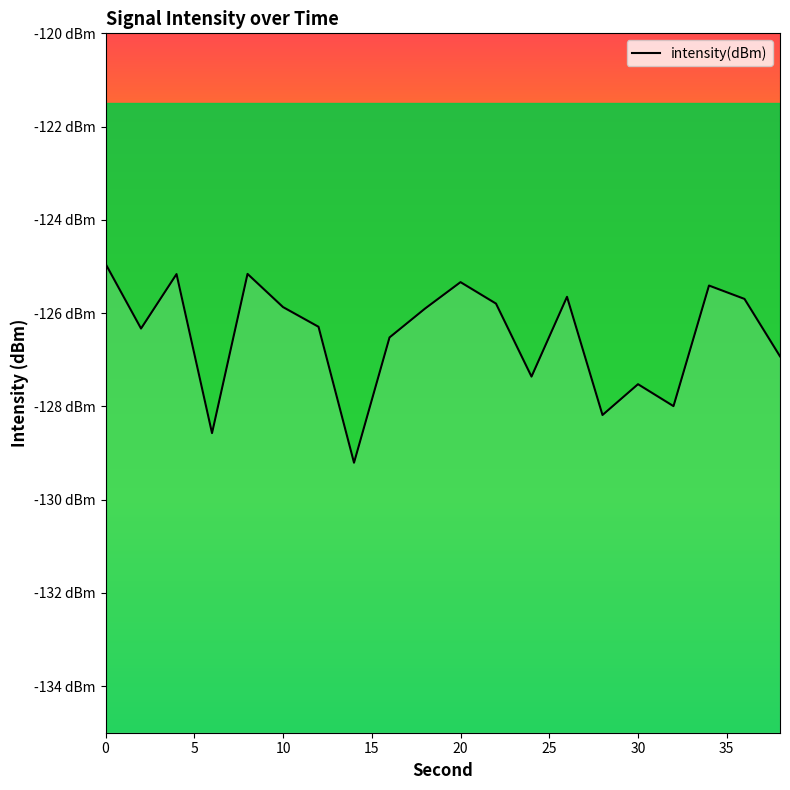

What is the difference between the second highest and minimum values?

4.0